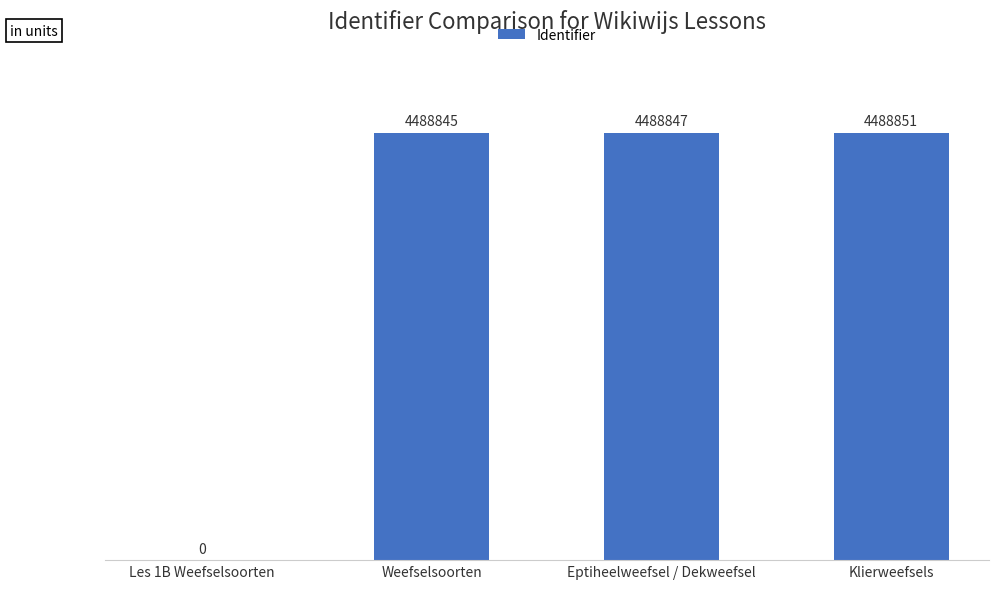

What is the sum of the values at Les 1B Weefselsoorten and Klierweefsels?

4488851